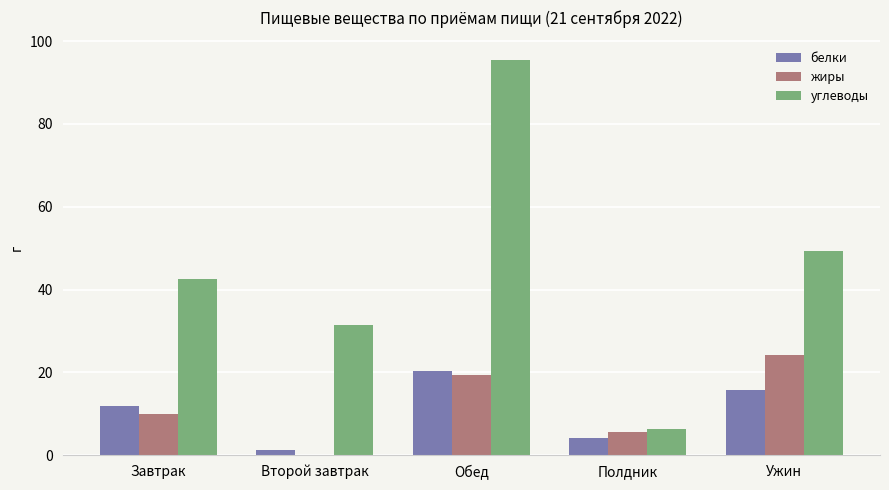

What is the highest value of the жиры series?

24.2